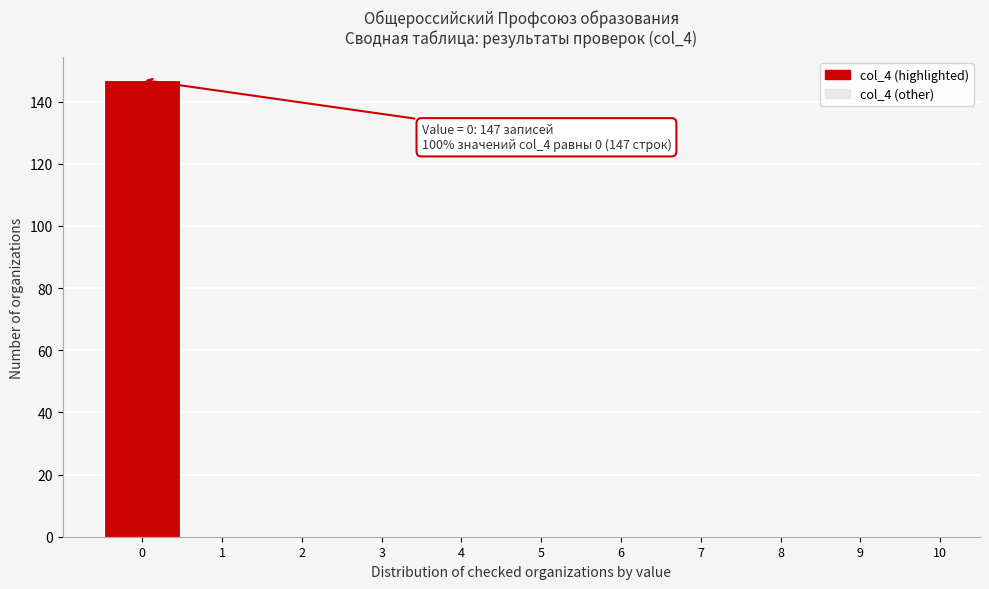

Over which range of the x-axis is the bar tallest?

-0.5 to 0.5